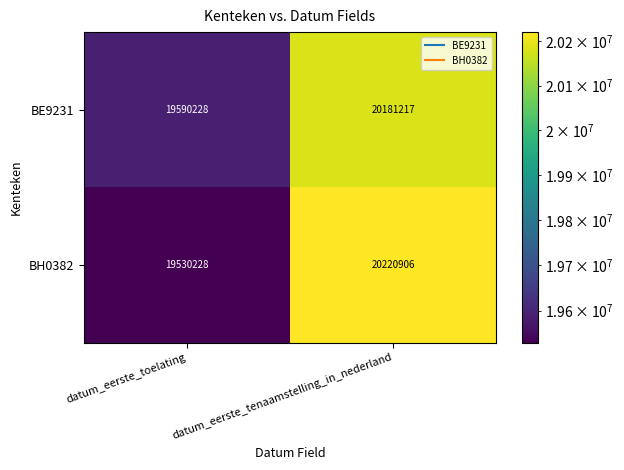

What is the total value across all series at datum_eerste_tenaamstelling_in_nederland?

40402123